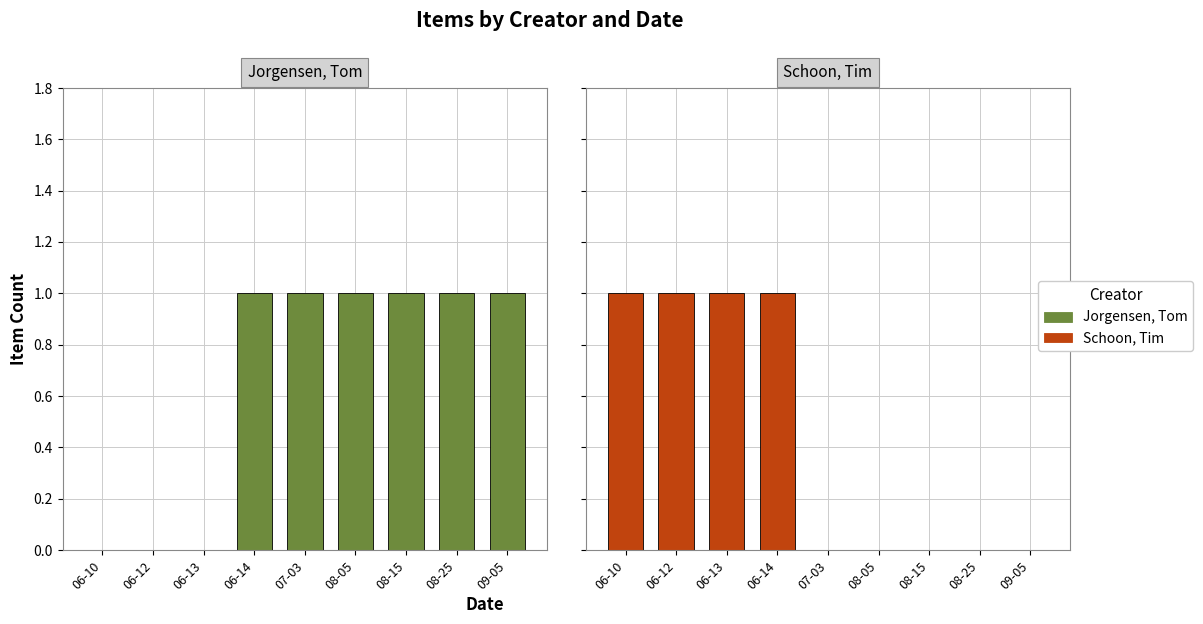

At which label is Jorgensen, Tom closest to 0?

06-10